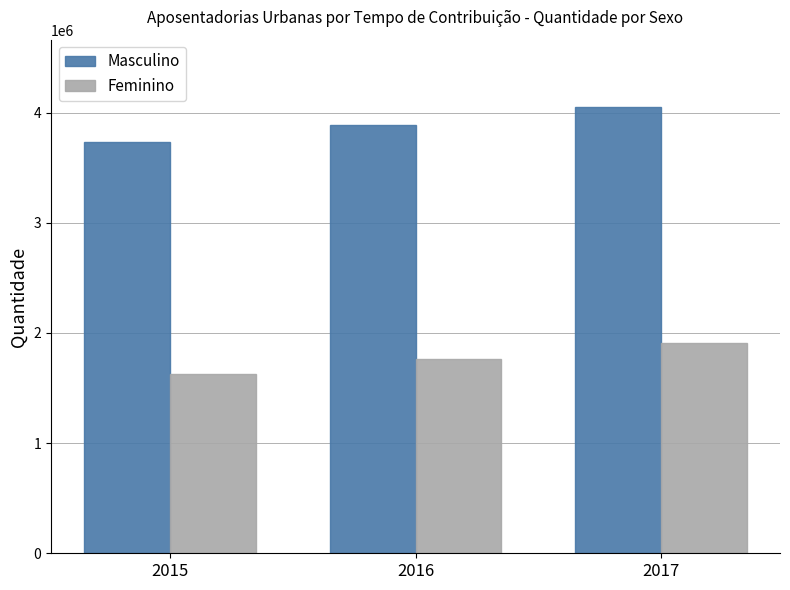

What is the minimum value shown in the chart?

1629210